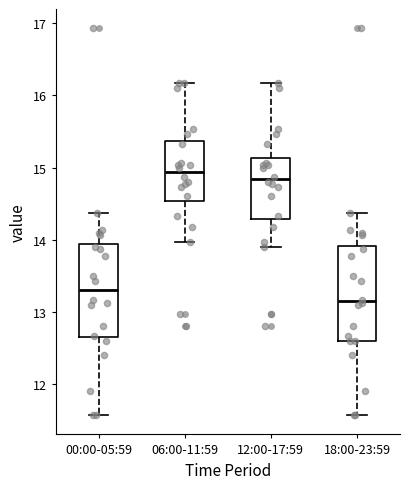

Reading left to right, read every box against the y-axis: the position of its median line, the range the box covers, and the ends of its whiskers. The values are not printed on the chart, so give them approximately, as read against the axis.

00:00-05:59: median 13.3, box 12.7 to 13.9, whiskers 11.6 to 14.4
06:00-11:59: median 14.9, box 14.5 to 15.4, whiskers 14.0 to 16.2
12:00-17:59: median 14.8, box 14.3 to 15.1, whiskers 13.9 to 16.2
18:00-23:59: median 13.2, box 12.6 to 13.9, whiskers 11.6 to 14.4